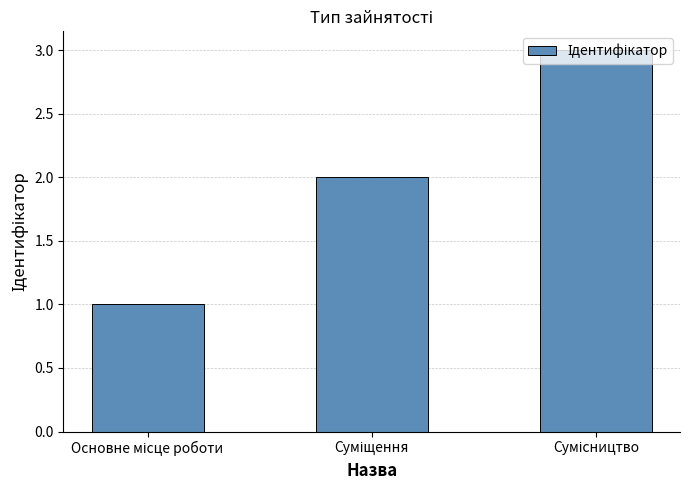

Count the number of categories in the chart.

3